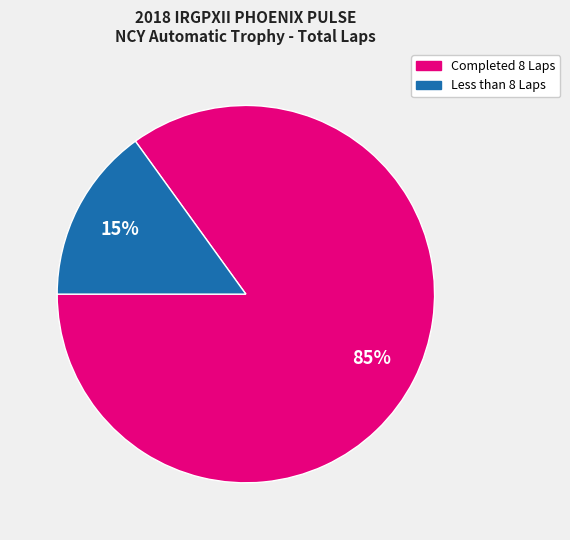

To the nearest percent, what is the difference between the largest and smallest slice percentages?

70%